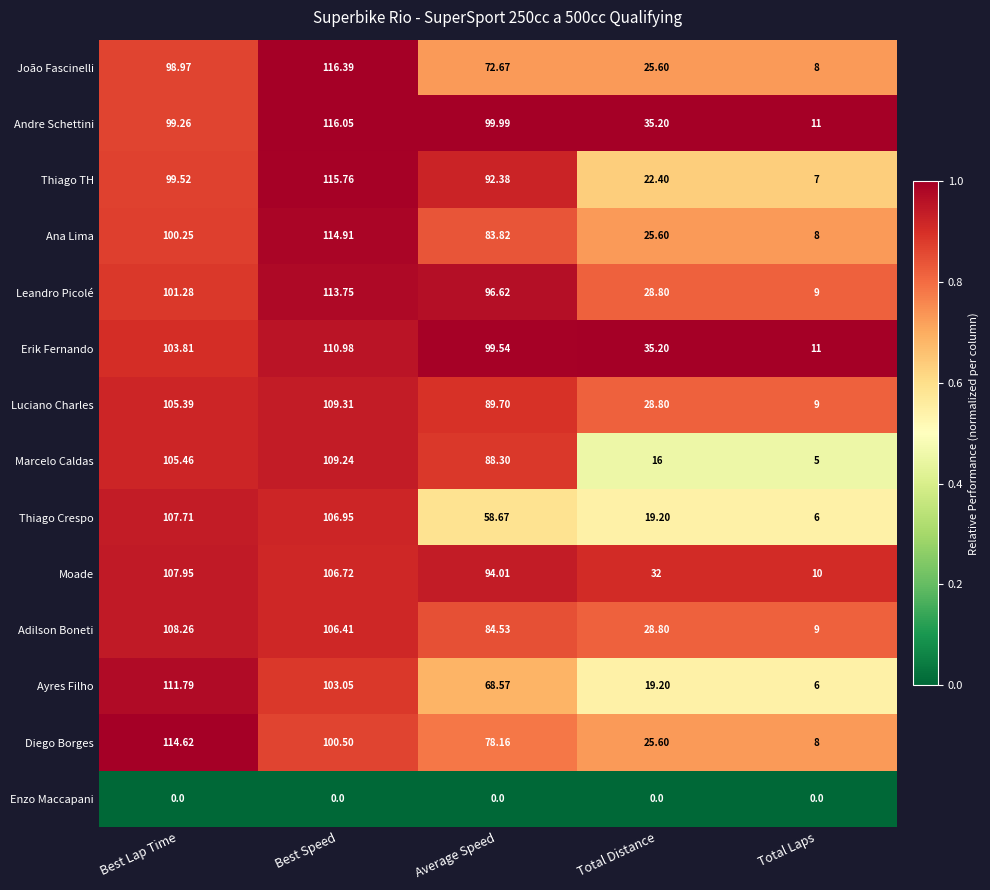

At which label does Luciano Charles reach its peak?

Best Speed